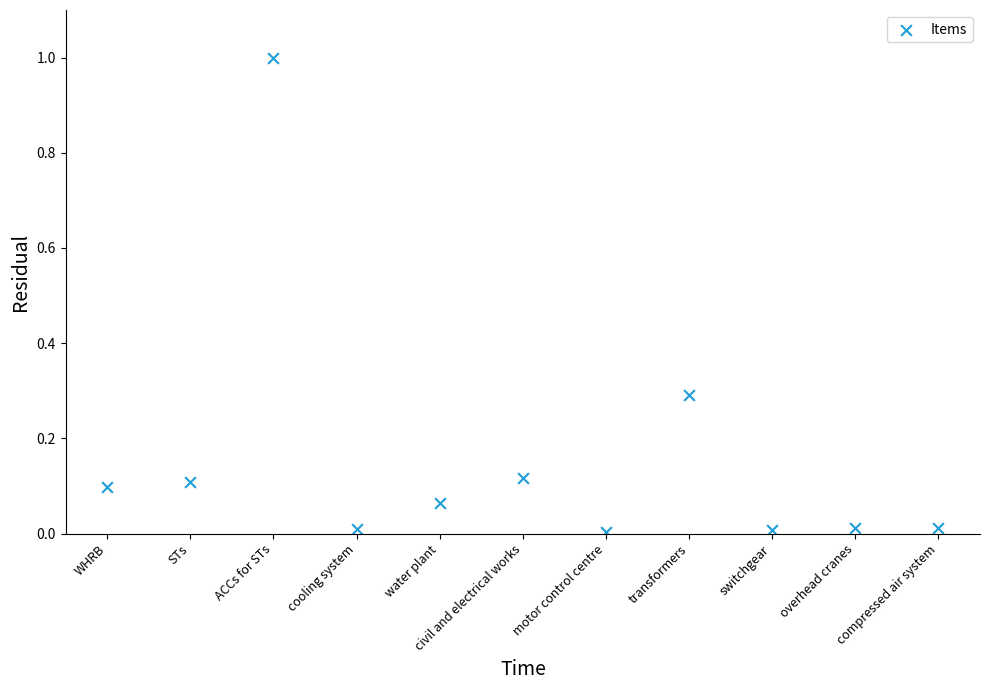

What is the range of Y values (max minus min)?

1.0